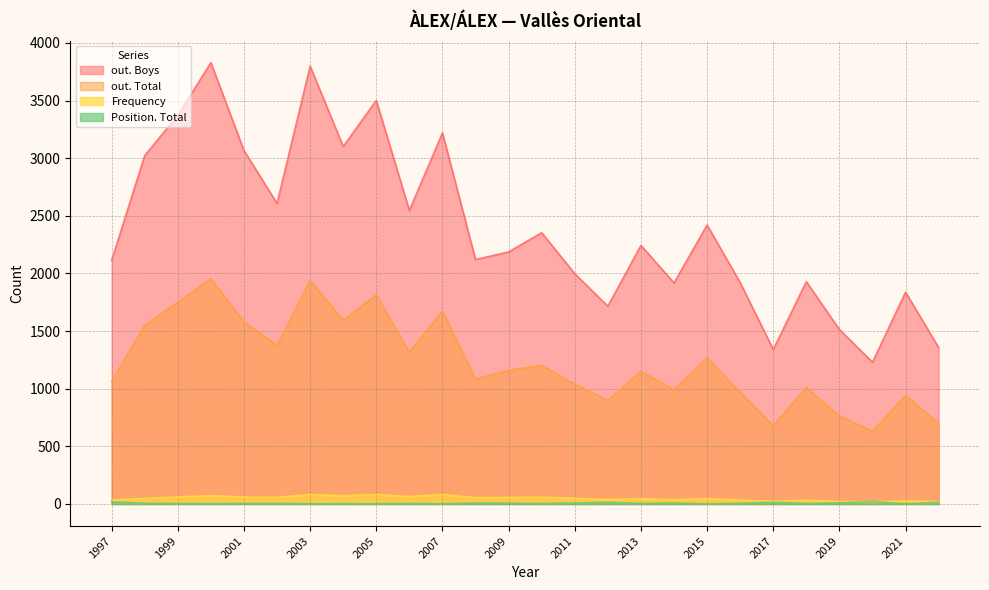

After their last crossing, which series has the higher values: Frequency or Position. Total?

Frequency